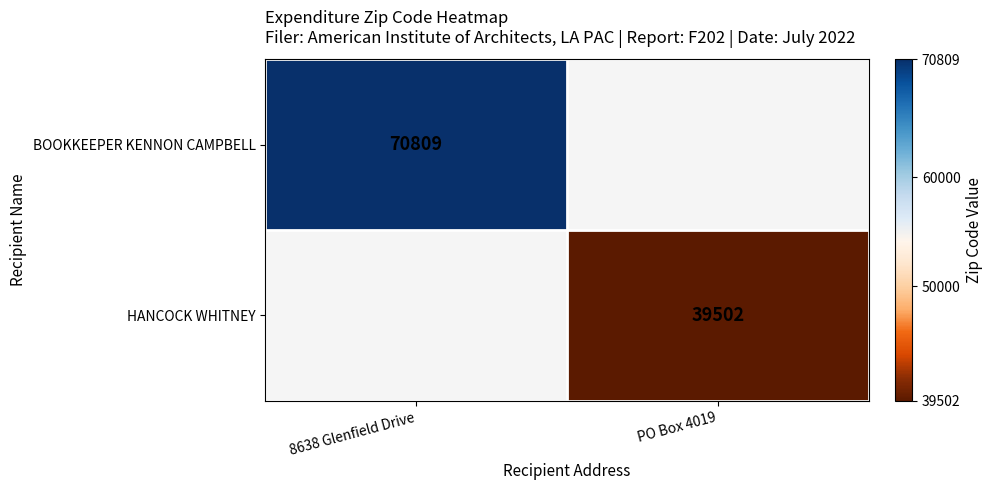

Is it true that HANCOCK WHITNEY equals 39502 at PO Box 4019?

True